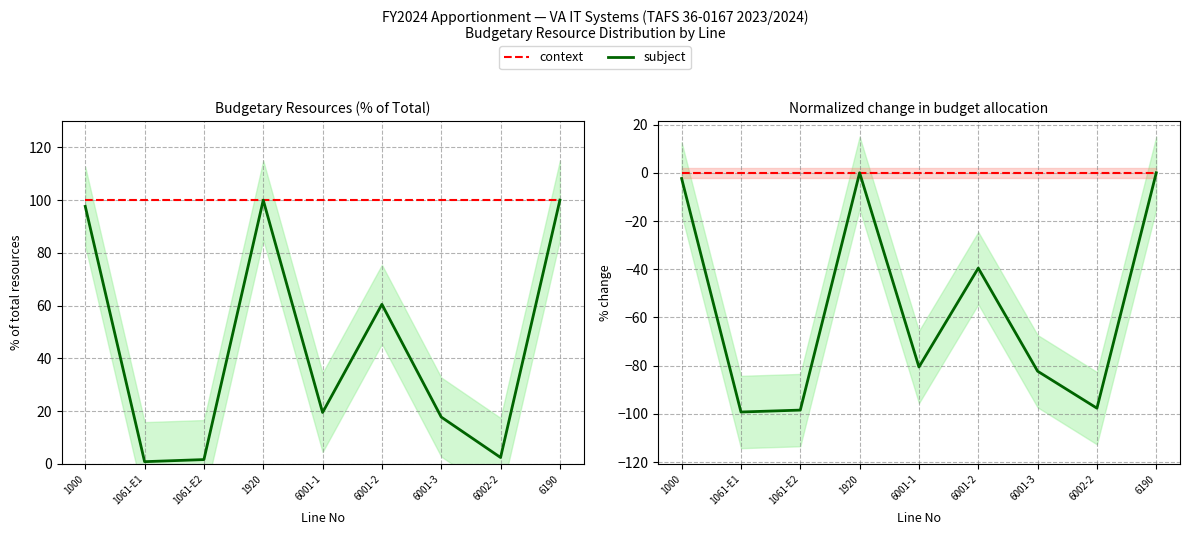

Which has a higher value, 1061-E2 or 6001-1?

1061-E2